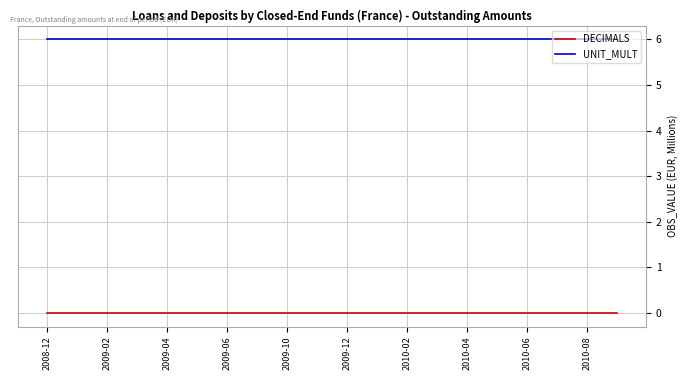

What is the minimum value for UNIT_MULT?

6